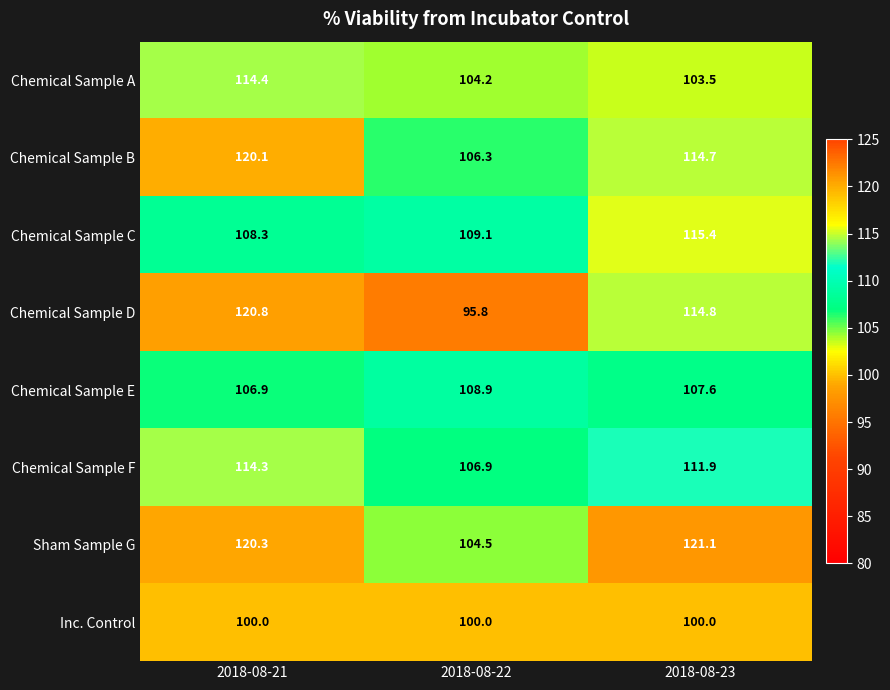

Which category has the highest value across all series?

2018-08-23